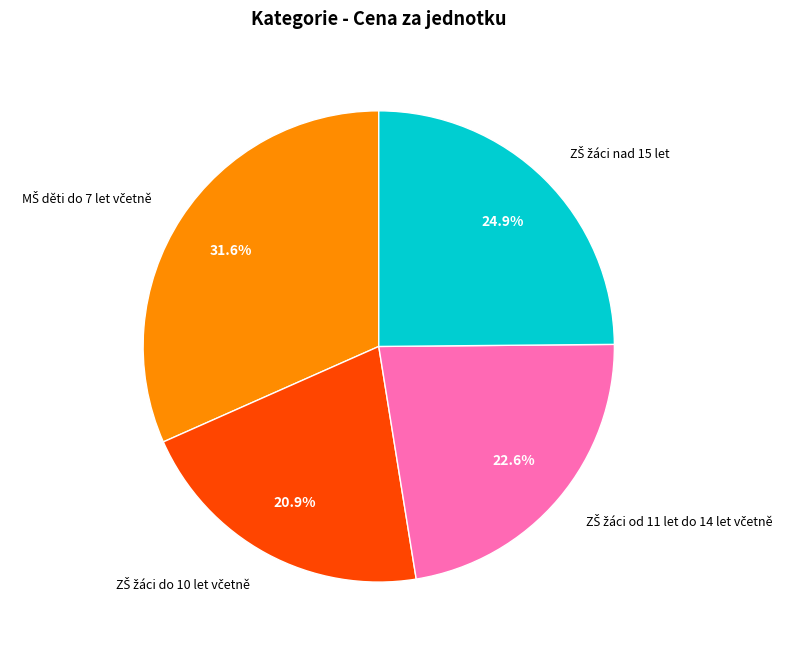

To the nearest percent, what is the average slice percentage?

25%